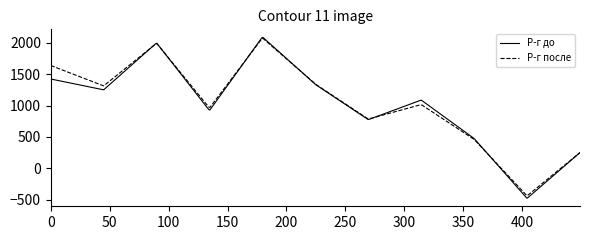

What is the greatest value displayed?

2087.3